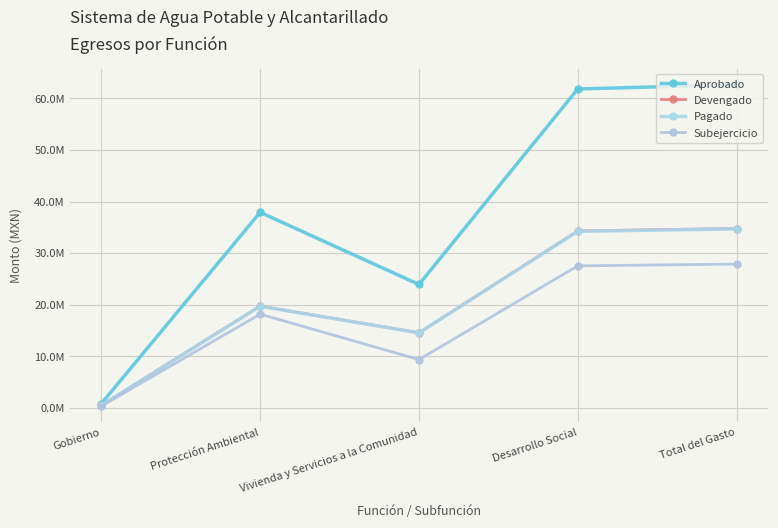

Read the Devengado value at Total del Gasto.

34779485.3